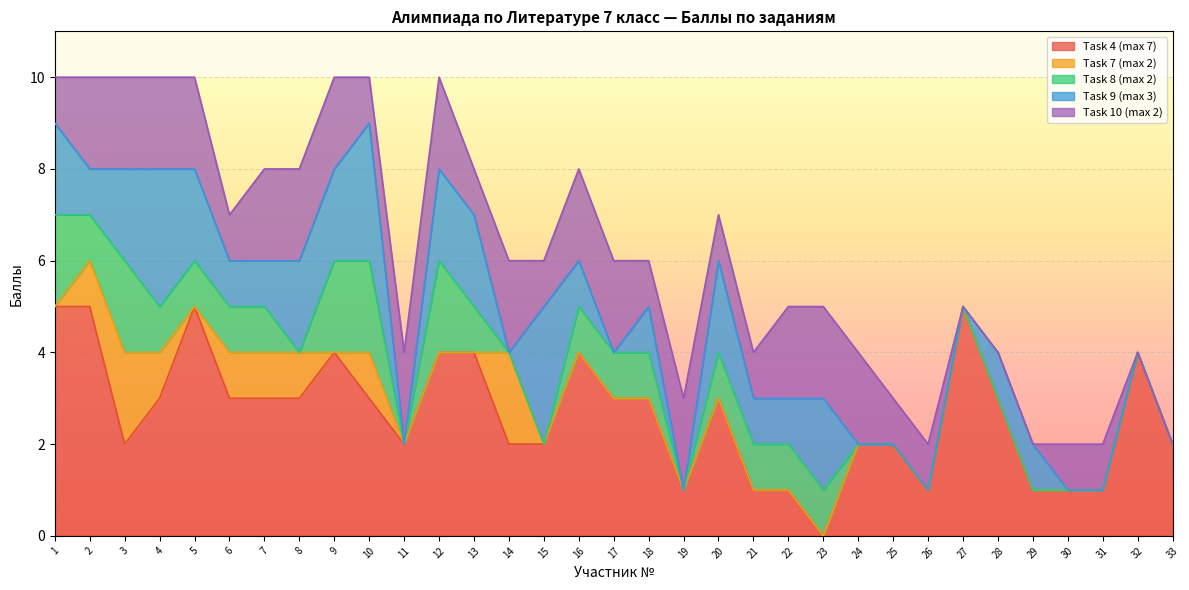

Where does the Task 9 (max 3) series first go above 1?

1